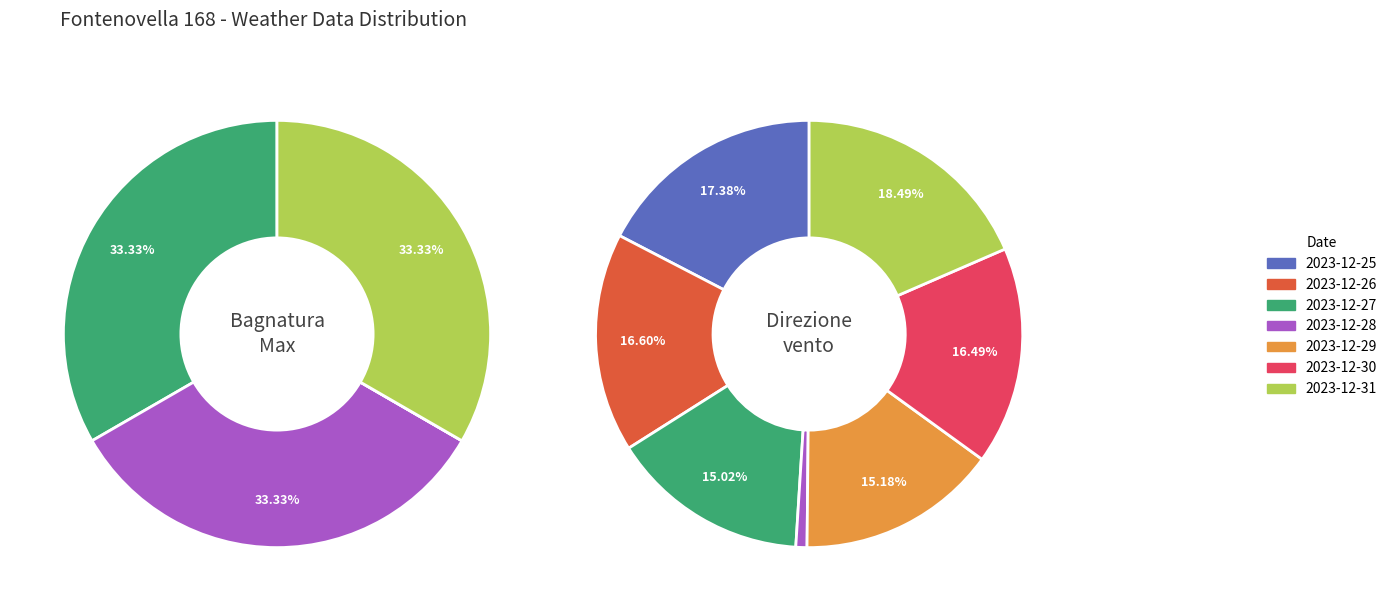

Combined, do 2023-12-25 and 2023-12-28 account for over 50%?

No